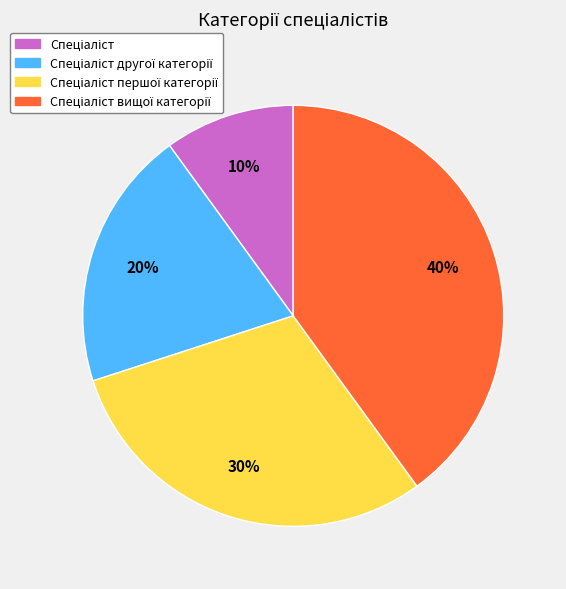

Is there any slice that represents more than half of the pie?

No